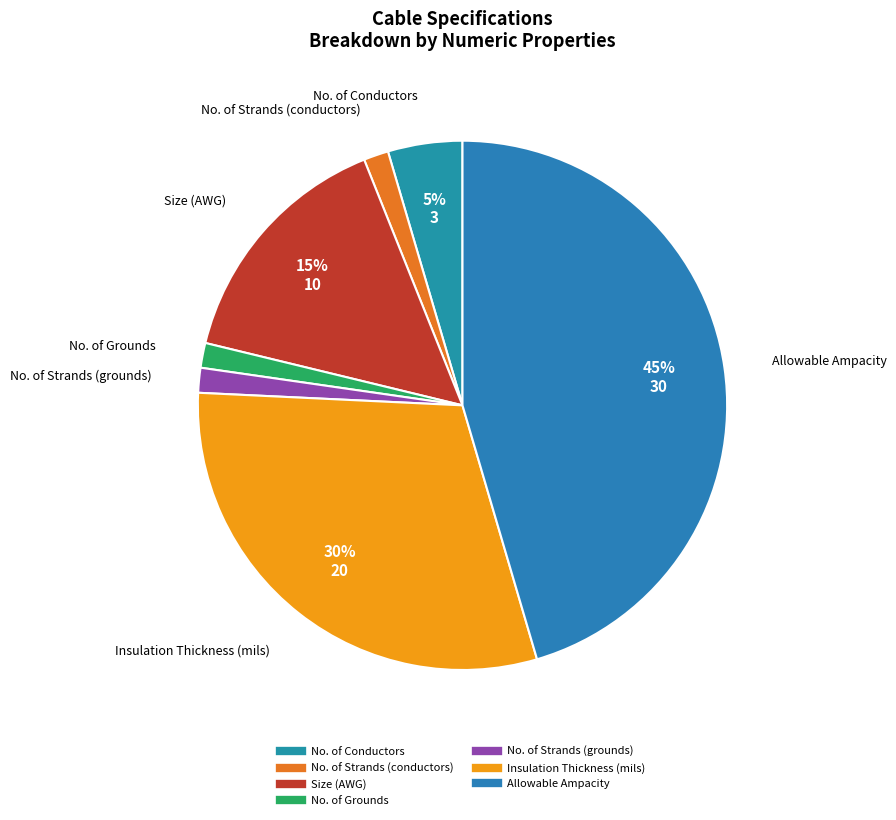

Between Size (AWG) and No. of Grounds, which is larger?

Size (AWG)